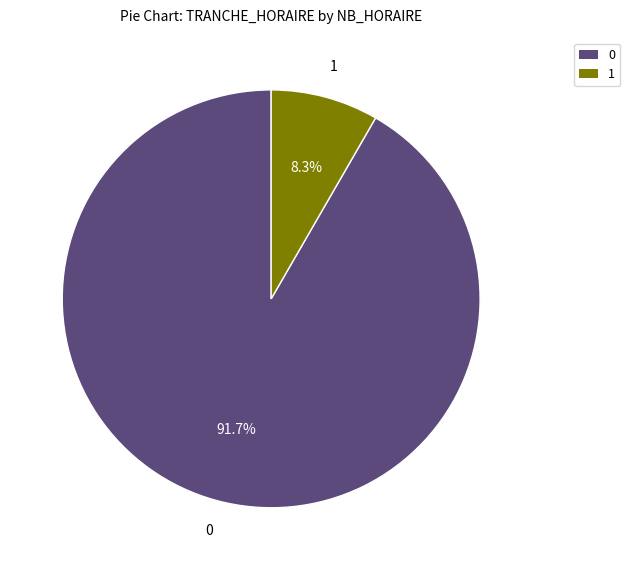

Is there a majority slice in this chart?

Yes